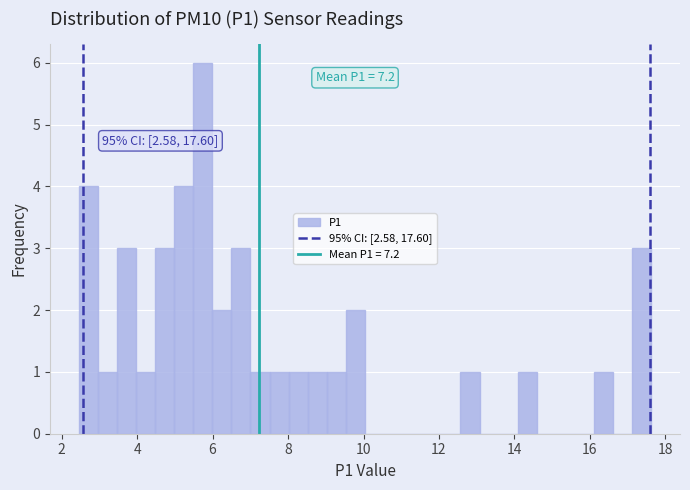

Around what value on the x-axis is the tallest bar? Give the approximate position of its centre, as read against the axis.

5.8